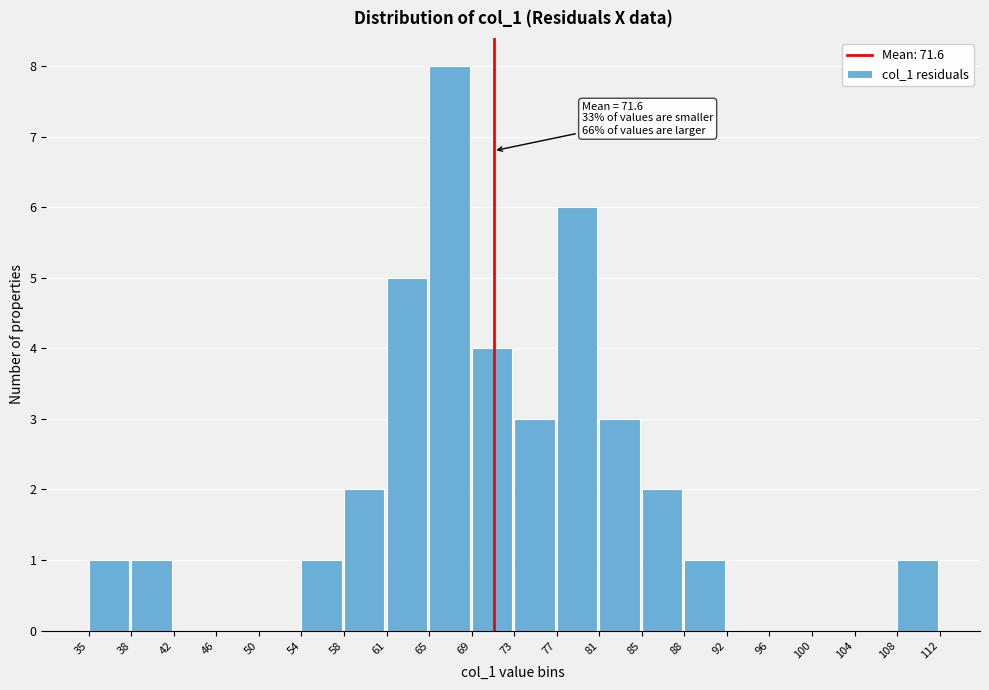

Reading left to right, transcribe all the data shown in this chart.

35=1	38=1	42=0	46=0	50=0	54=1	58=2	61=5	65=8	69=4	73=3	77=6	81=3	85=2	88=1	92=0	96=0	100=0	104=0	108=1